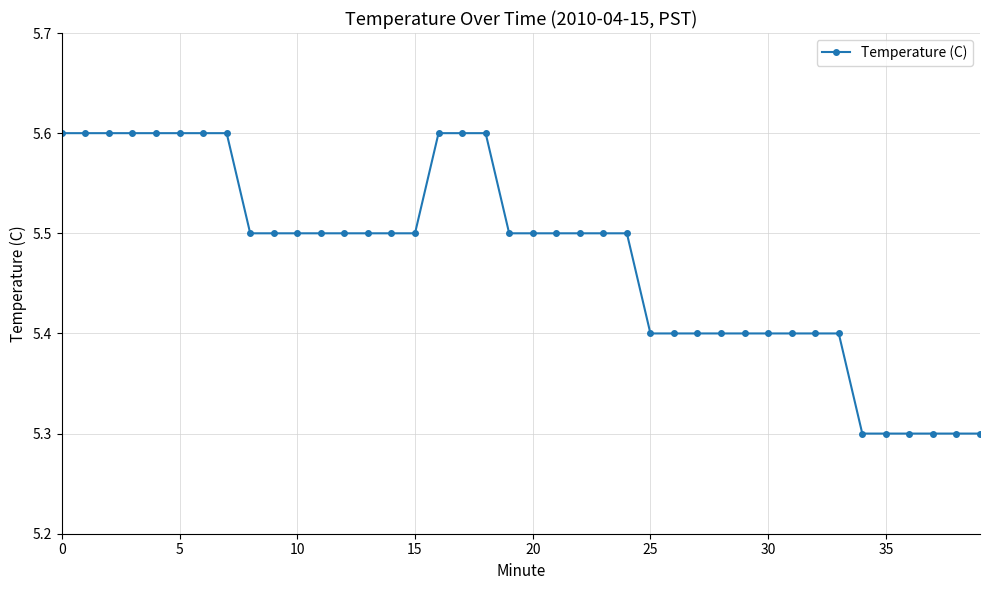

What is the difference between the second highest and minimum values?

0.3